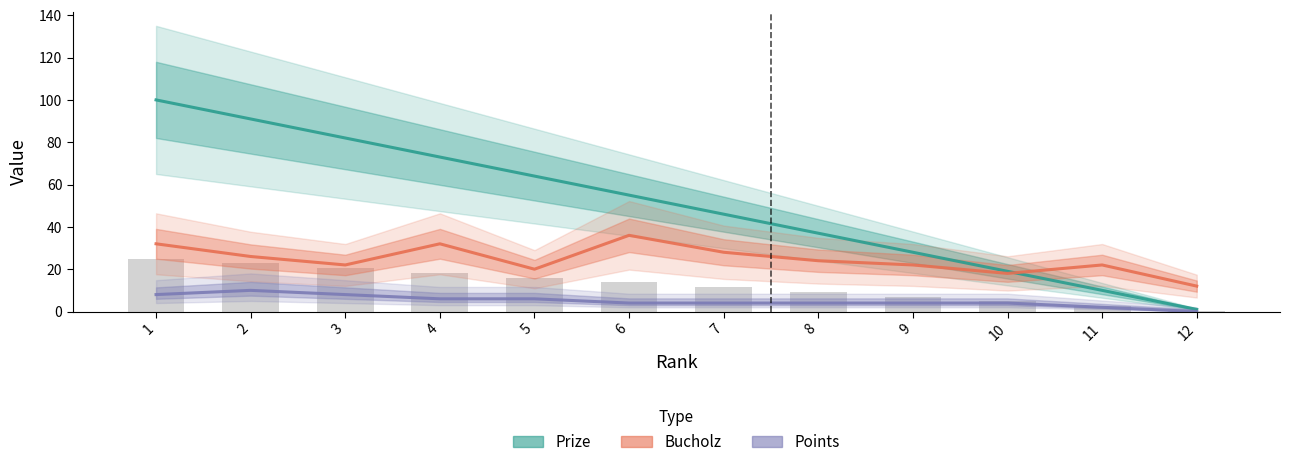

What is the average value of the Points series?

5